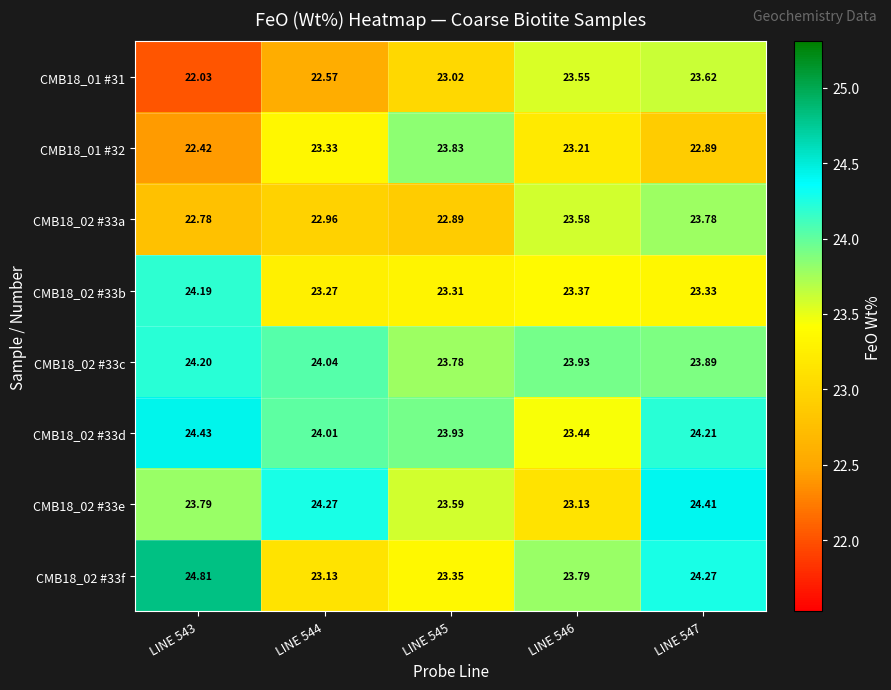

Count the number of data series in this chart.

8